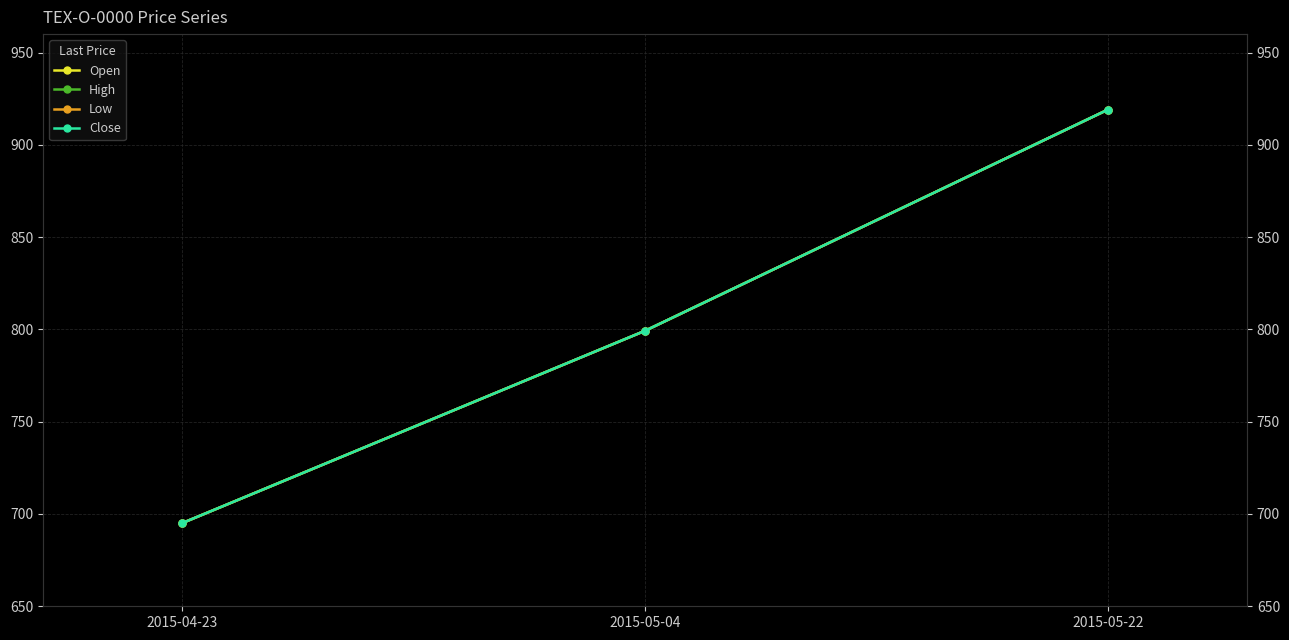

What is the value of the Open point at the 2nd from the left?

799.2